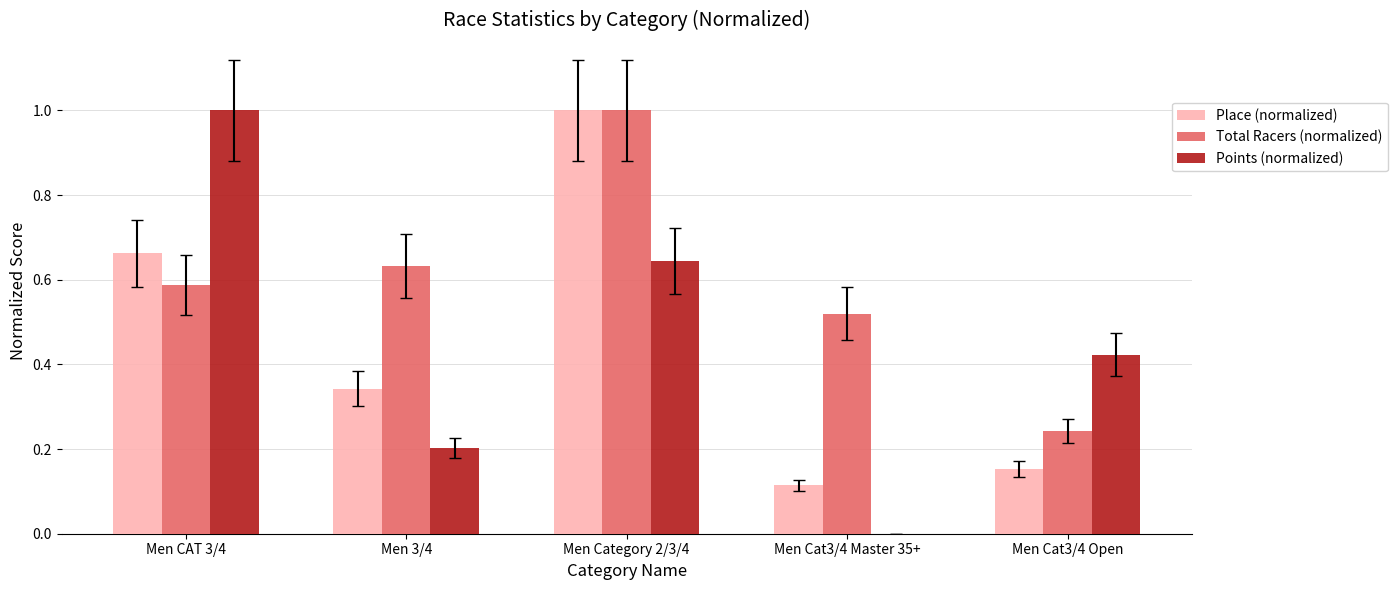

True or false: Points (normalized) has a value of 0.3 at Men Category 2/3/4.

False